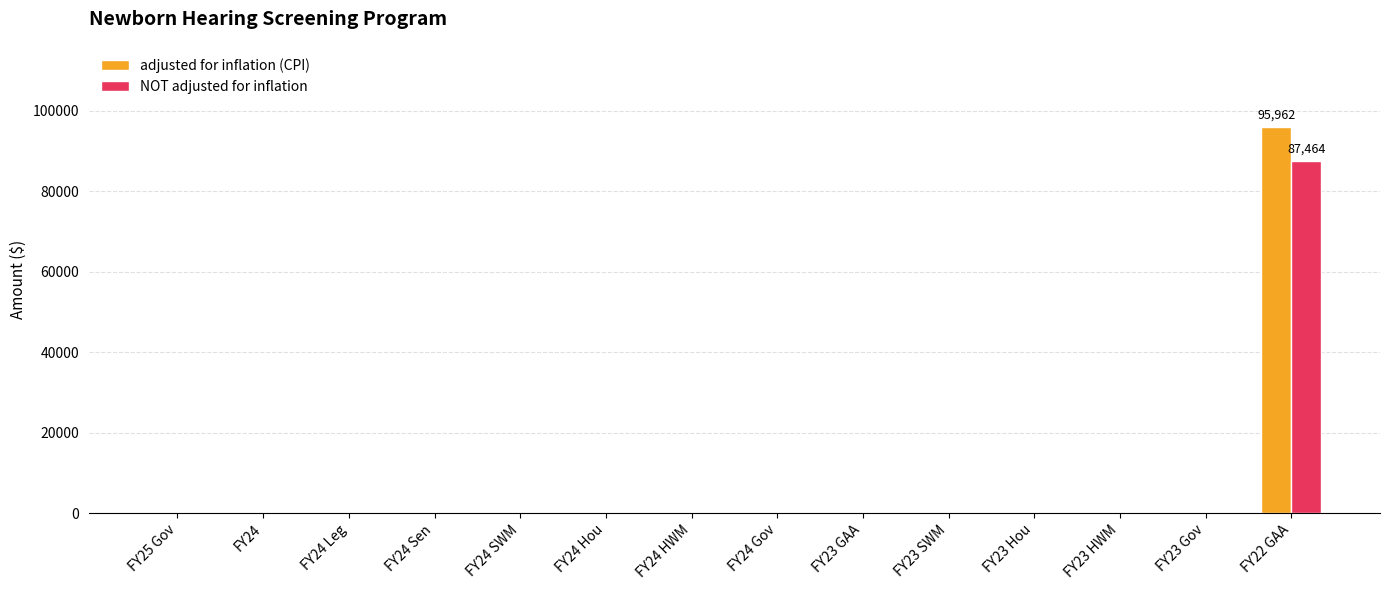

The value of NOT adjusted for inflation at FY23 HWM is 26802. True or false?

False